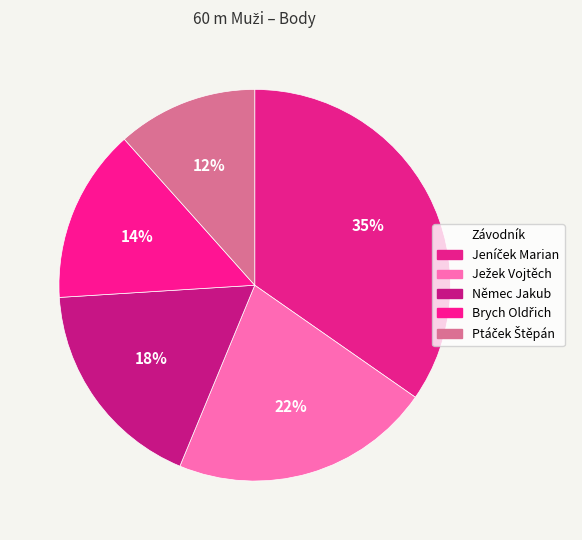

Count the number of slices in the pie.

5